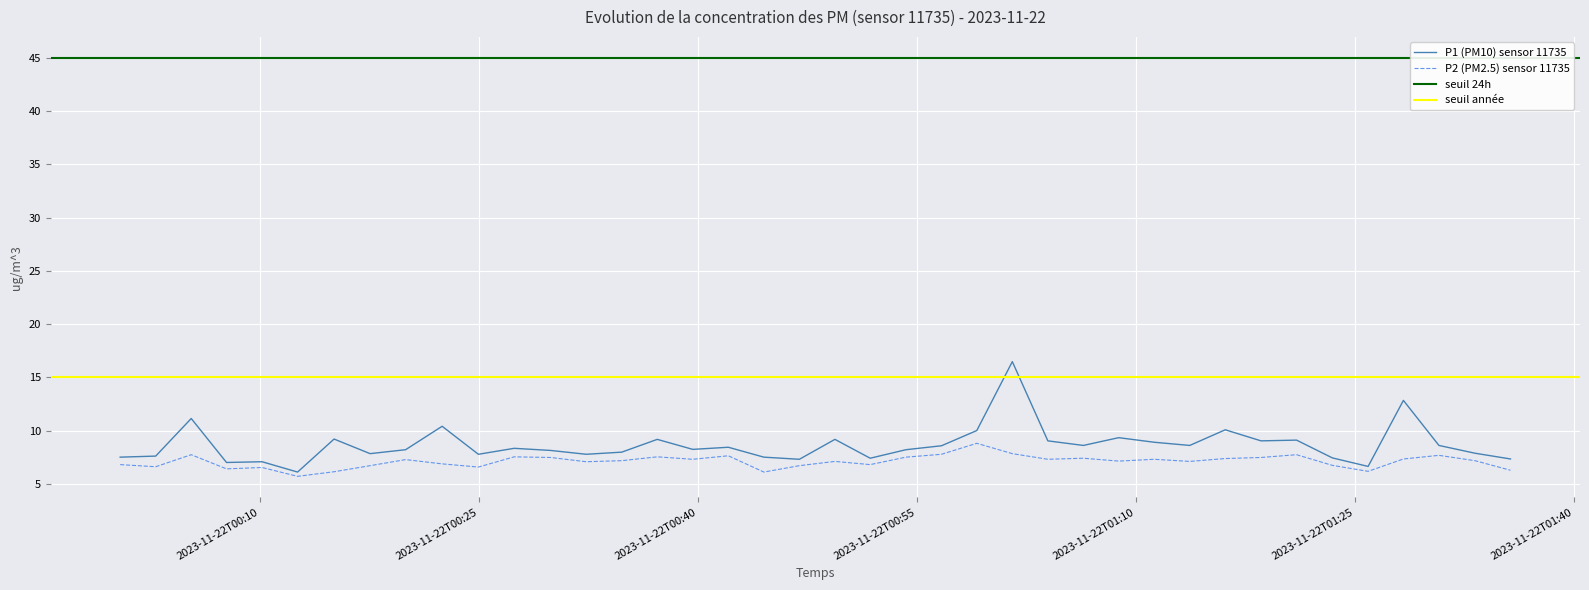

What is the highest value of the P1 (PM10) sensor 11735 series?

16.5